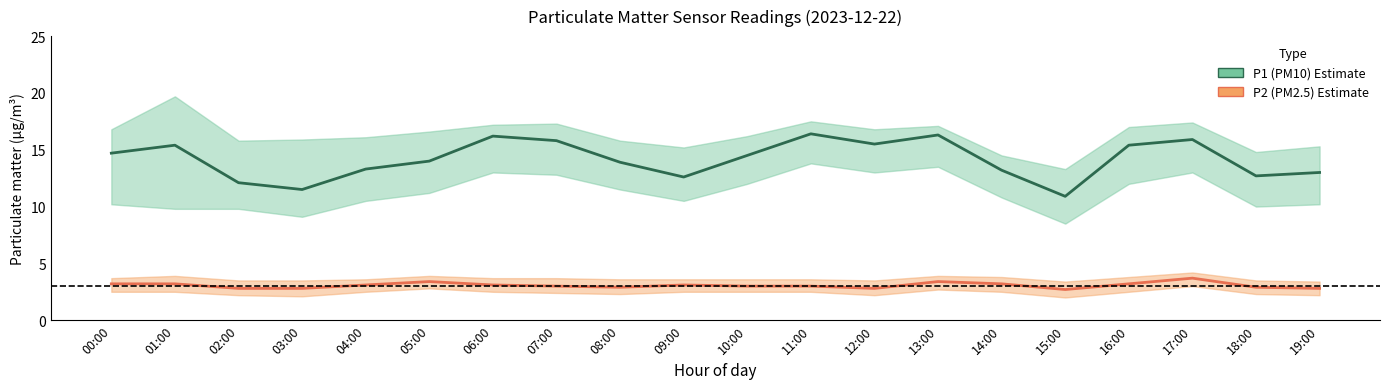

At which category does P1 (PM10) reach its first local valley?

03:00